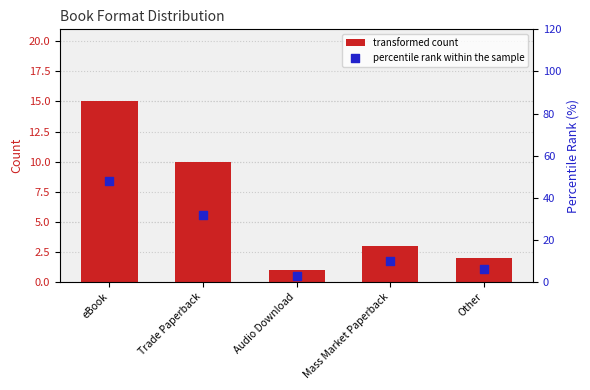

At how many categories does at least one series exceed 21?

2